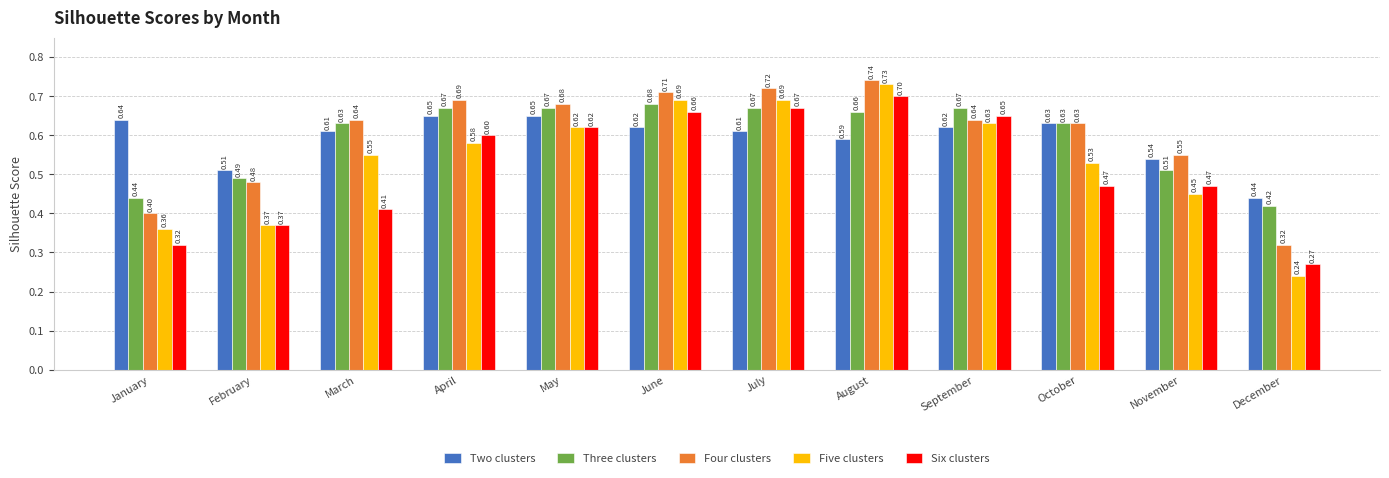

Which series has the largest range (max minus min)?

Five clusters